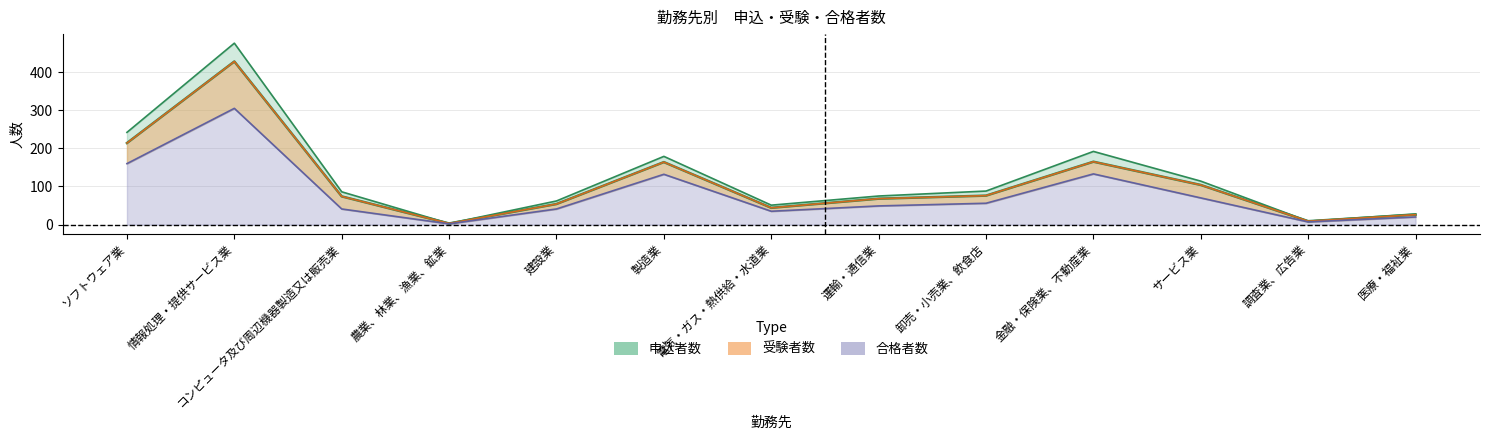

True or false: 申込者数 and 合格者数 intersect in this chart.

False